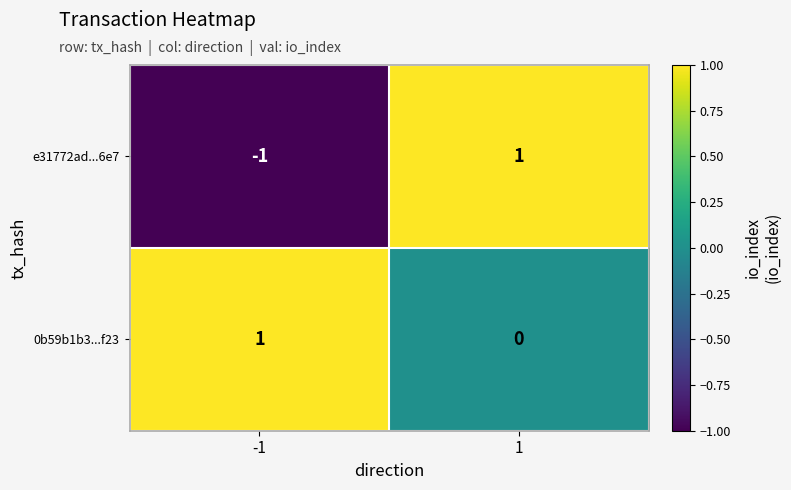

Which series has the largest total across all categories?

0b59b1b3...f23